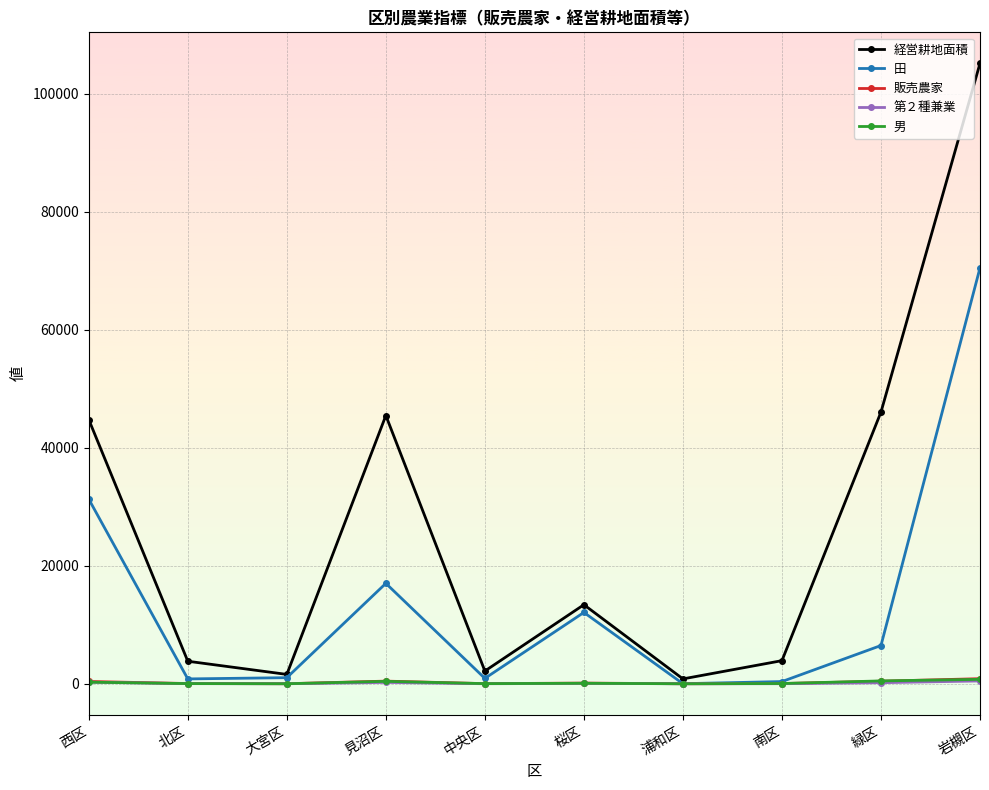

The 田 series shows 31300 at 西区. True or false?

True